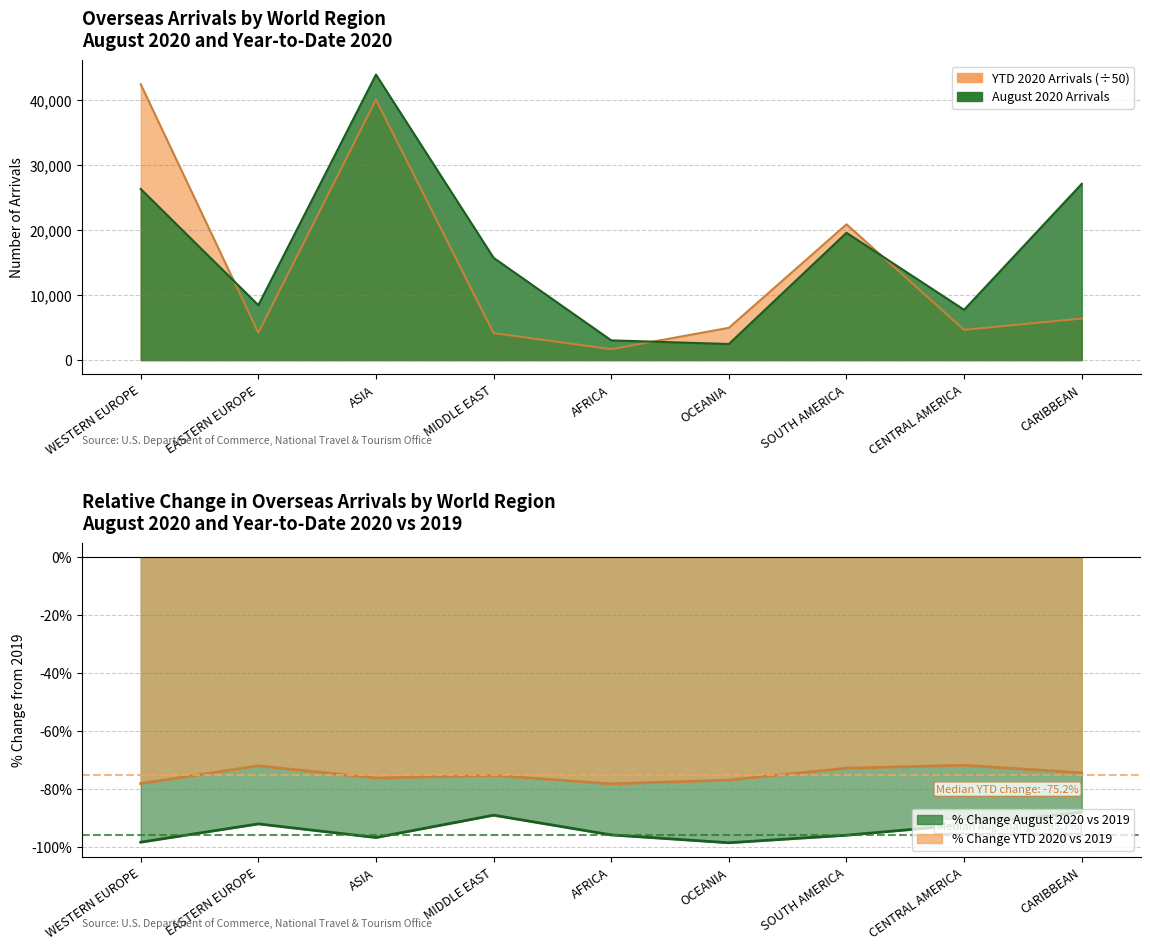

Where do YTD 2020 Arrivals (scaled) and August 2020 Arrivals first cross each other?

WESTERN EUROPE and EASTERN EUROPE